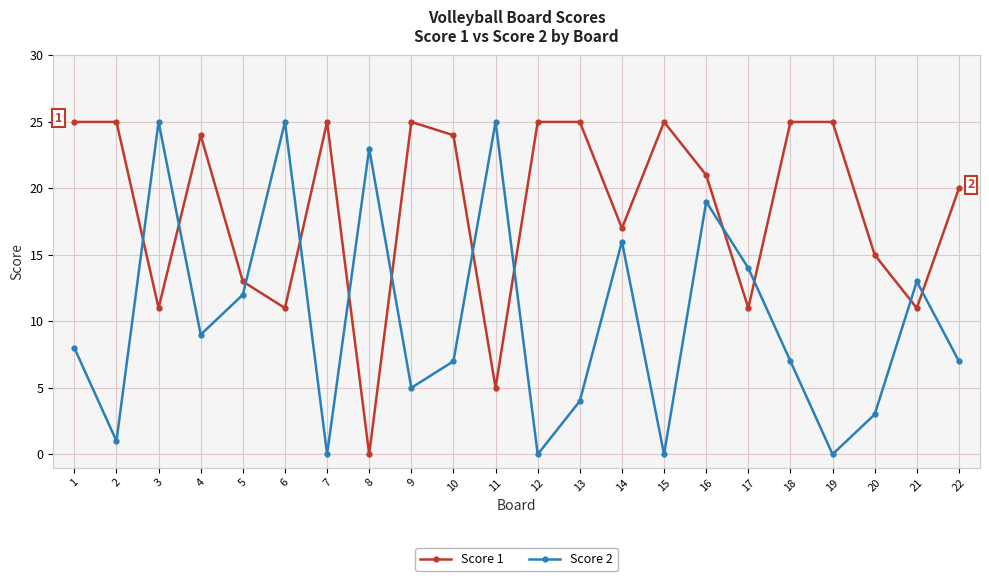

Is this an area chart (filled region under the line)?

No